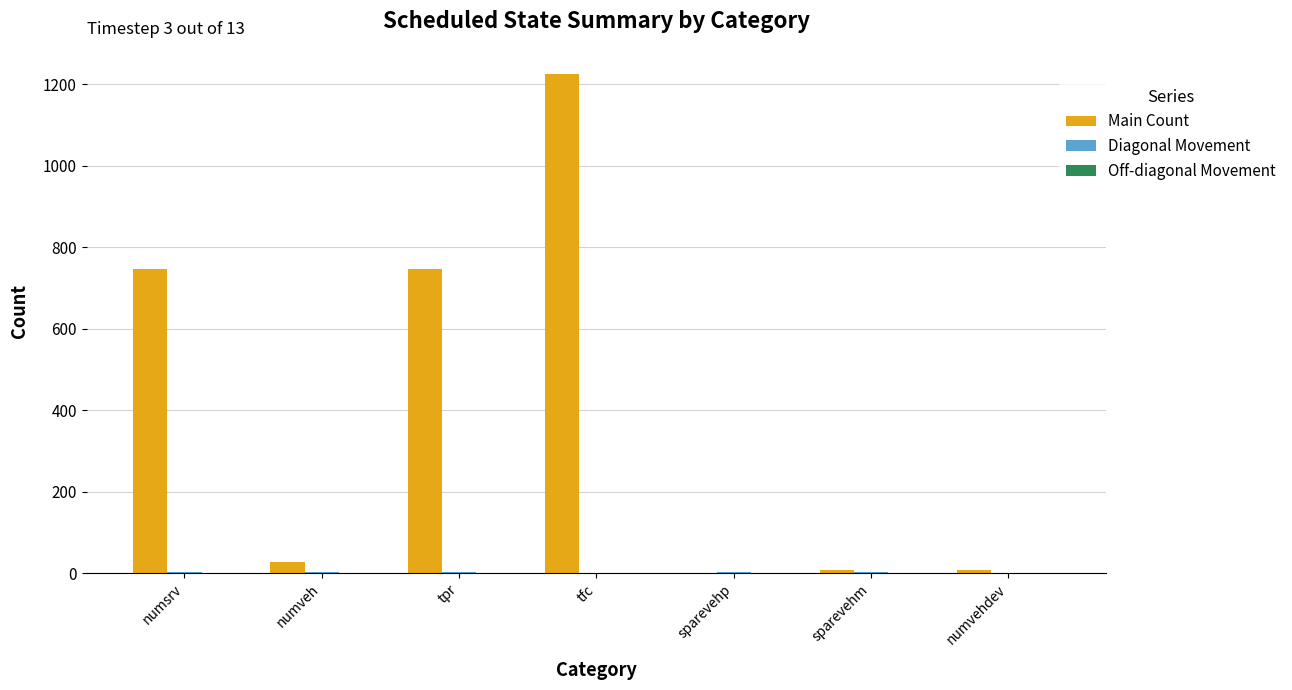

The Main Count series shows 355 at tpr. True or false?

False